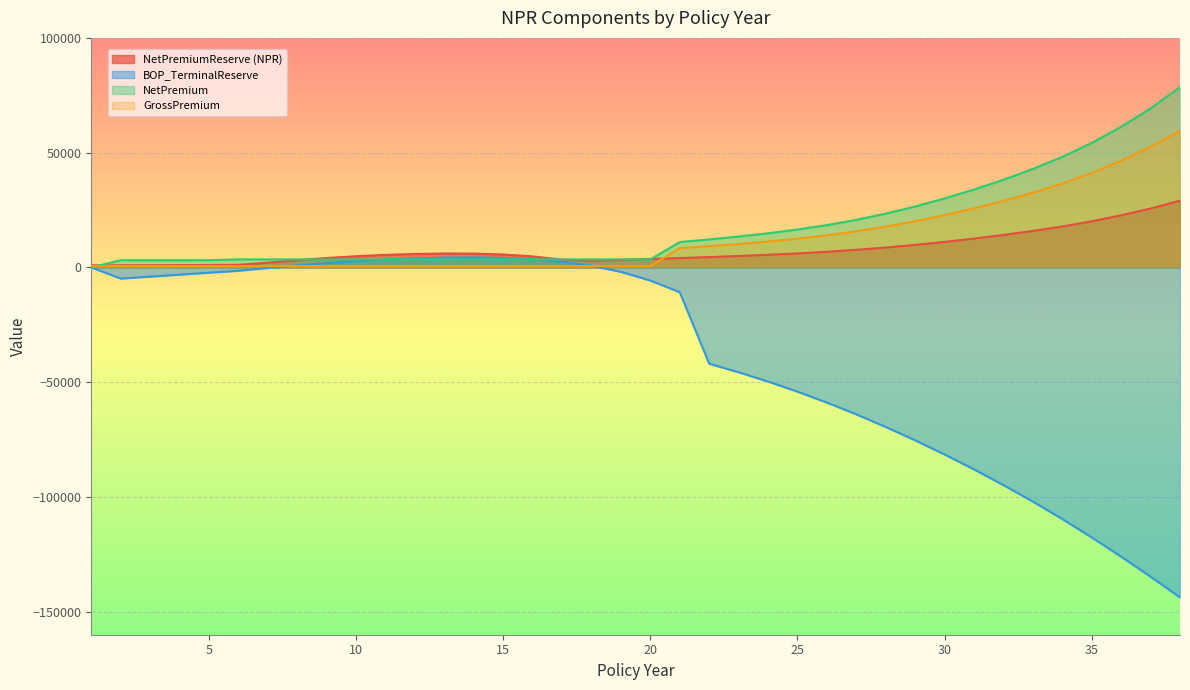

What is the difference between the highest and lowest values at 1?

912.6